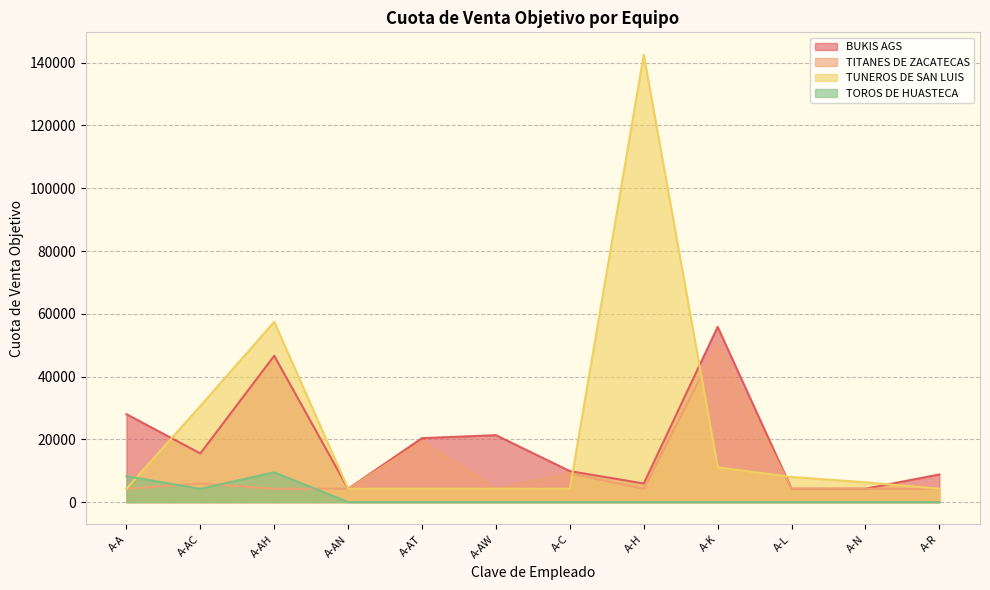

What is the value of the TITANES DE ZACATECAS point at the 2nd from the left?

5921.1